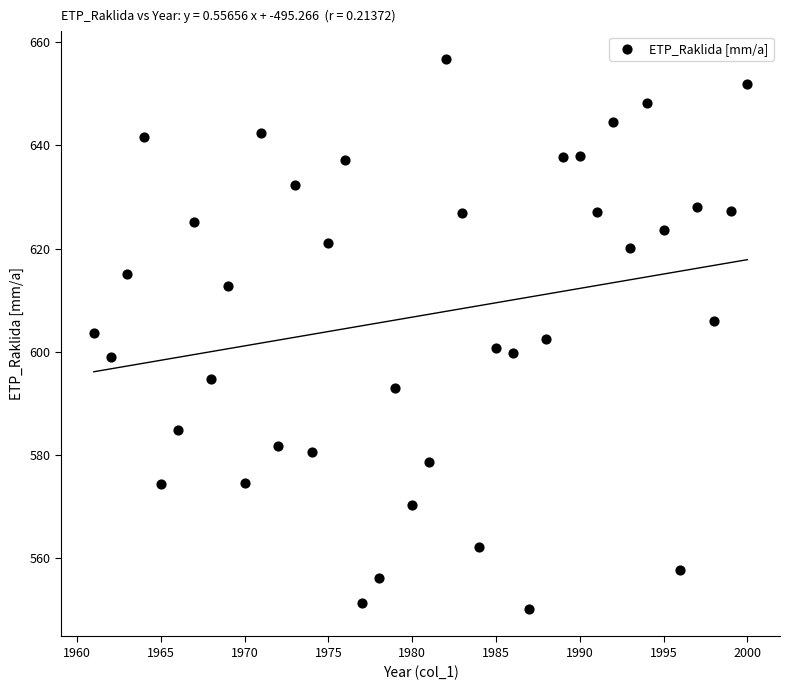

What is the range of X values (max minus min)?

39.0